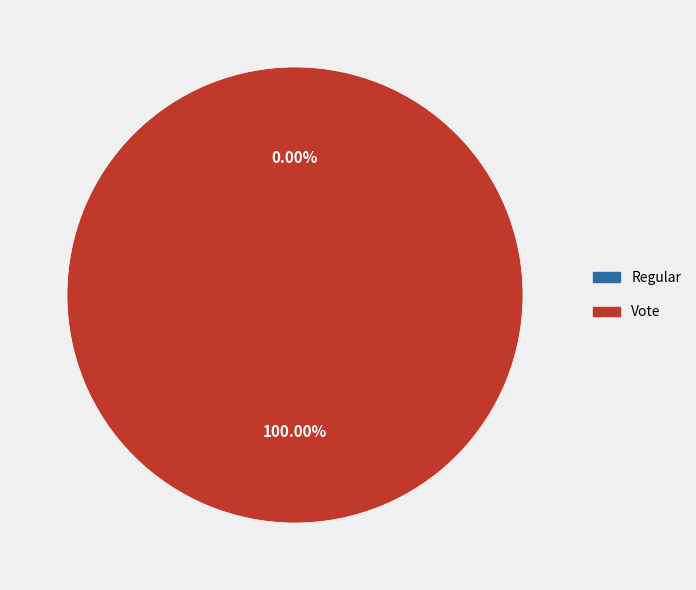

How many segments does this pie chart have?

2